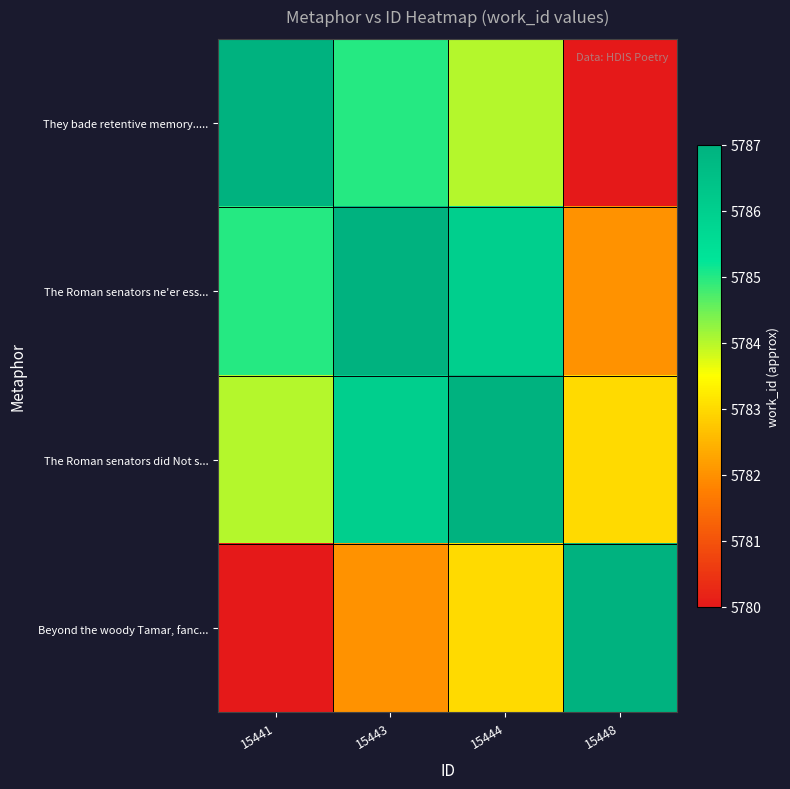

Rank the series at 15448 from lowest to highest value.

They bade retentive memory....., The Roman senators ne'er ess..., The Roman senators did Not s..., Beyond the woody Tamar, fanc...